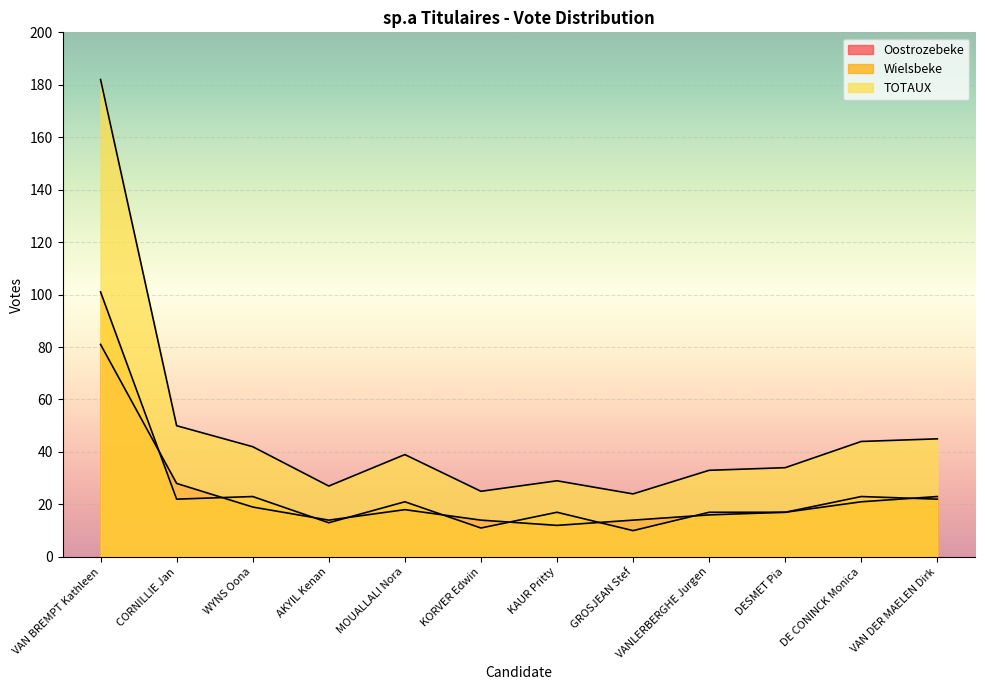

What is the difference between the maximum and second lowest values in the Wielsbeke series?

90